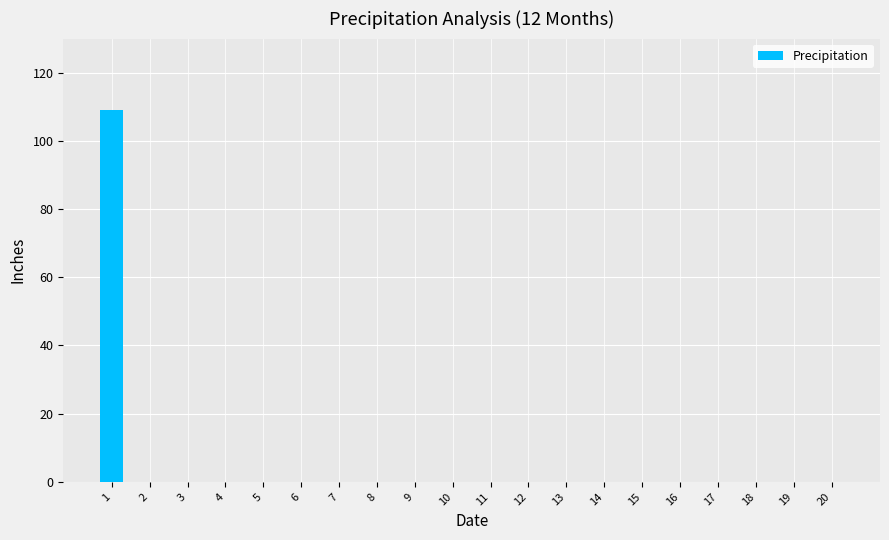

Is it true that the value at 11 is 0?

True